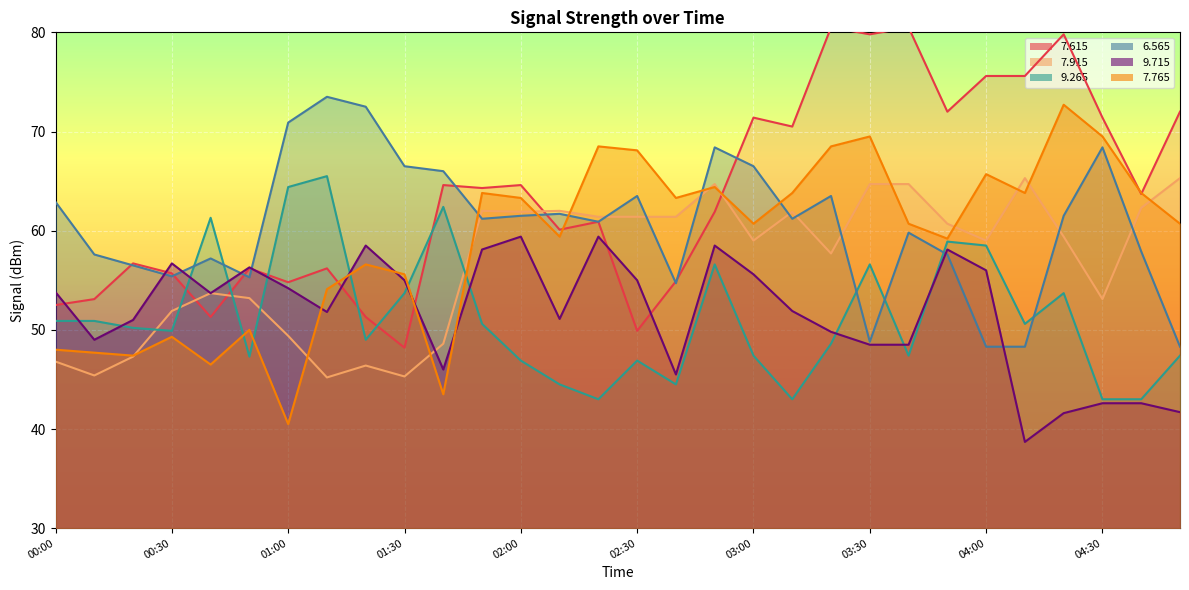

Reading right to left, list all the values displayed in this chart.

  7.615: 04:50=72.0	04:40=63.7	04:30=71.4	04:20=79.8	04:10=75.6	04:00=75.6	03:50=72.0	03:40=80.5	03:30=79.8	03:20=80.5	03:10=70.5	03:00=71.4	02:50=61.9	02:40=54.9	02:30=49.9	02:20=60.9	02:10=60.1	02:00=64.6	01:50=64.3	01:40=64.6	01:30=48.2	01:20=51.3	01:10=56.2	01:00=54.8	00:50=56.2	00:40=51.3	00:30=55.7	00:20=56.7	00:10=53.1	00:00=52.5
  7.915: 04:50=65.3	04:40=62.3	04:30=53.1	04:20=59.4	04:10=65.3	04:00=59.0	03:50=60.7	03:40=64.7	03:30=64.7	03:20=57.7	03:10=61.9	03:00=59.0	02:50=64.7	02:40=61.4	02:30=61.4	02:20=61.4	02:10=62.0	02:00=61.9	01:50=62.0	01:40=48.6	01:30=45.3	01:20=46.4	01:10=45.2	01:00=49.4	00:50=53.2	00:40=53.7	00:30=51.9	00:20=47.3	00:10=45.4	00:00=46.8
  9.265: 04:50=47.4	04:40=43.0	04:30=43.0	04:20=53.7	04:10=50.6	04:00=58.5	03:50=58.9	03:40=47.4	03:30=56.6	03:20=48.6	03:10=43.0	03:00=47.4	02:50=56.6	02:40=44.5	02:30=46.9	02:20=43.0	02:10=44.5	02:00=46.9	01:50=50.6	01:40=62.4	01:30=53.7	01:20=49.0	01:10=65.5	01:00=64.4	00:50=47.3	00:40=61.3	00:30=49.9	00:20=50.2	00:10=50.9	00:00=50.9
  6.565: 04:50=48.3	04:40=57.9	04:30=68.4	04:20=61.5	04:10=48.3	04:00=48.3	03:50=57.6	03:40=59.8	03:30=48.8	03:20=63.5	03:10=61.2	03:00=66.5	02:50=68.4	02:40=54.7	02:30=63.5	02:20=60.9	02:10=61.7	02:00=61.5	01:50=61.2	01:40=66.0	01:30=66.5	01:20=72.5	01:10=73.5	01:00=70.9	00:50=55.3	00:40=57.2	00:30=55.4	00:20=56.5	00:10=57.6	00:00=62.9
  9.715: 04:50=41.7	04:40=42.6	04:30=42.6	04:20=41.6	04:10=38.7	04:00=56.0	03:50=58.1	03:40=48.5	03:30=48.5	03:20=49.8	03:10=51.9	03:00=55.6	02:50=58.5	02:40=45.5	02:30=55.0	02:20=59.4	02:10=51.1	02:00=59.4	01:50=58.1	01:40=46.0	01:30=55.0	01:20=58.5	01:10=51.8	01:00=54.2	00:50=56.3	00:40=53.7	00:30=56.7	00:20=51.0	00:10=49.0	00:00=53.8
  7.765: 04:50=60.7	04:40=63.8	04:30=69.5	04:20=72.7	04:10=63.8	04:00=65.7	03:50=59.2	03:40=60.7	03:30=69.5	03:20=68.5	03:10=63.8	03:00=60.7	02:50=64.4	02:40=63.3	02:30=68.1	02:20=68.5	02:10=59.4	02:00=63.3	01:50=63.8	01:40=43.5	01:30=55.6	01:20=56.6	01:10=54.1	01:00=40.5	00:50=50.0	00:40=46.5	00:30=49.3	00:20=47.4	00:10=47.7	00:00=48.0